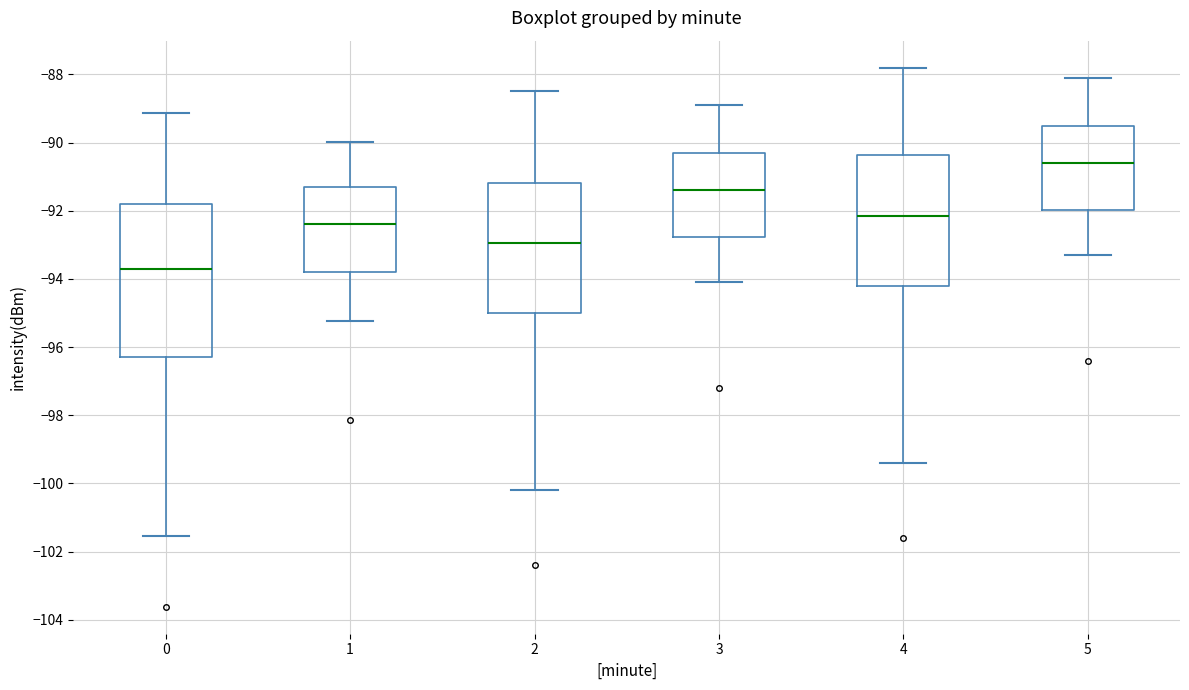

Which box has the lowest median line?

0